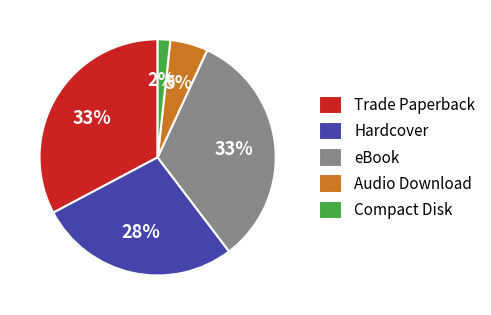

Combined, do Hardcover and Compact Disk account for over 50%?

No